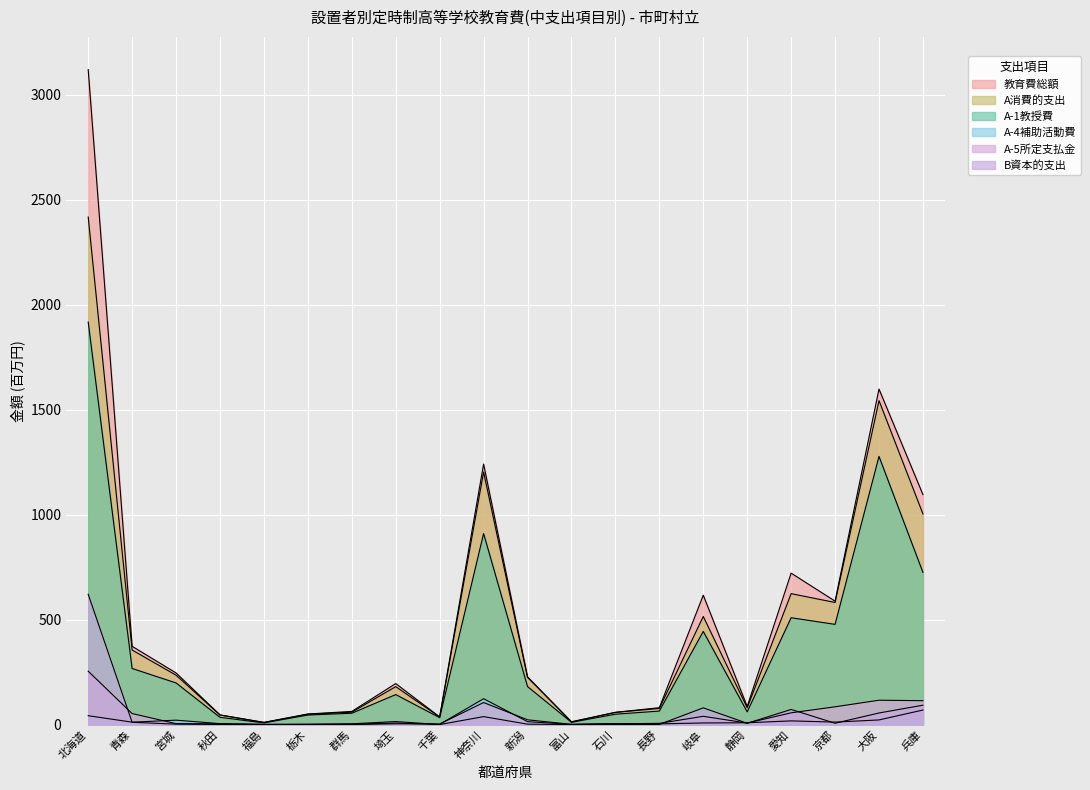

Which category has the lowest value across all series?

千葉